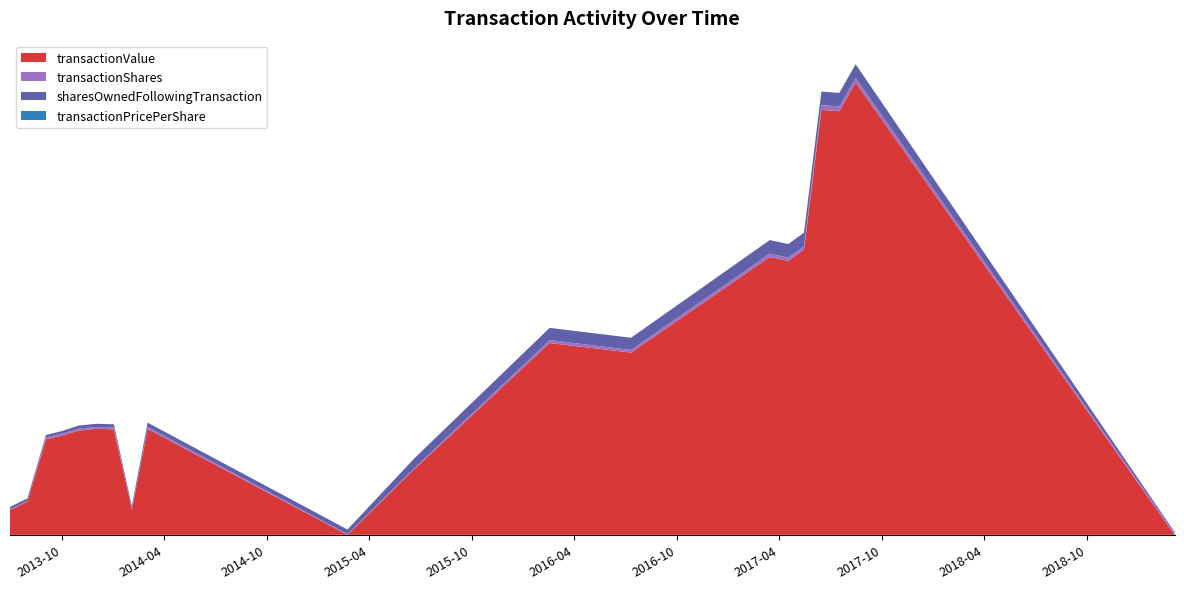

Reading right to left, what are all the values shown in this chart?

transactionValue: 2019-03-06=0.0	2017-08-15=4543017.0	2017-07-17=4255055.0	2017-06-15=4268031.0	2017-05-15=2865292.0	2017-04-17=2750776.0	2017-03-15=2790504.0	2016-07-11=1830500.0	2016-02-17=1926275.0	2015-06-22=665000.0	2015-02-22=0.0	2014-03-03=1063894.0	2014-02-22=796082.0	2014-02-03=251418.0	2014-01-02=1059226.0	2013-12-02=1064465.0	2013-11-01=1047093.0	2013-10-01=996747.0	2013-09-03=957767.0	2013-08-01=333958.0	2013-07-01=248531.0
transactionShares: 2019-03-06=14212.0	2017-08-15=48059.0	2017-07-17=48058.0	2017-06-15=48058.0	2017-05-15=33957.0	2017-04-17=33956.0	2017-03-15=33956.0	2016-07-11=26150.0	2016-02-17=29635.0	2015-06-22=10000.0	2015-02-22=6065.0	2014-03-03=19697.0	2014-02-22=14774.0	2014-02-03=4923.0	2014-01-02=19697.0	2013-12-02=19697.0	2013-11-01=19697.0	2013-10-01=19697.0	2013-09-03=19697.0	2013-08-01=6438.0	2013-07-01=8385.0
sharesOwnedFollowingTransaction: 2019-03-06=14212.0	2017-08-15=135923.0	2017-07-17=135923.0	2017-06-15=135923.0	2017-05-15=135914.0	2017-04-17=135914.0	2017-03-15=135914.0	2016-07-11=122752.0	2016-02-17=122741.0	2015-06-22=98247.0	2015-02-22=47516.0	2014-03-03=43345.0	2014-02-22=43345.0	2014-02-03=31299.0	2014-01-02=31299.0	2013-12-02=31299.0	2013-11-01=31292.0	2013-10-01=25388.0	2013-09-03=25388.0	2013-08-01=25388.0	2013-07-01=23441.0
transactionPricePerShare: 2019-03-06=0.0	2017-08-15=94.5	2017-07-17=88.5	2017-06-15=88.8	2017-05-15=84.4	2017-04-17=81.0	2017-03-15=82.2	2016-07-11=70.0	2016-02-17=65.0	2015-06-22=66.5	2015-02-22=0.0	2014-03-03=54.0	2014-02-22=53.9	2014-02-03=51.1	2014-01-02=53.8	2013-12-02=54.0	2013-11-01=53.2	2013-10-01=50.6	2013-09-03=48.6	2013-08-01=51.9	2013-07-01=29.6